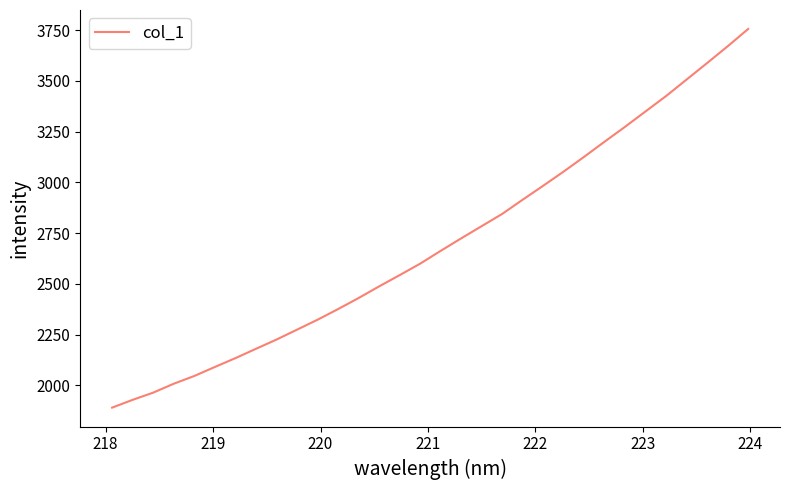

What is the smallest value displayed?

1890.0